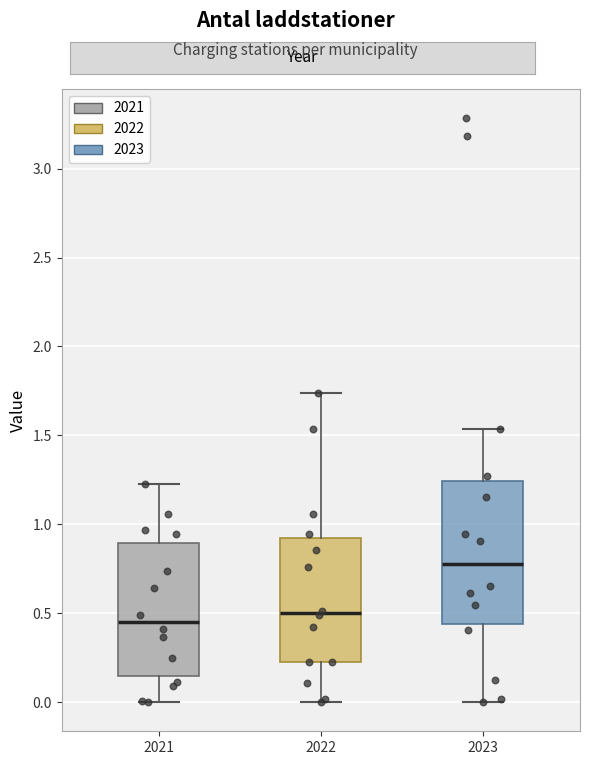

Comparing the boxes themselves (not the whiskers), which one is the tallest?

2023